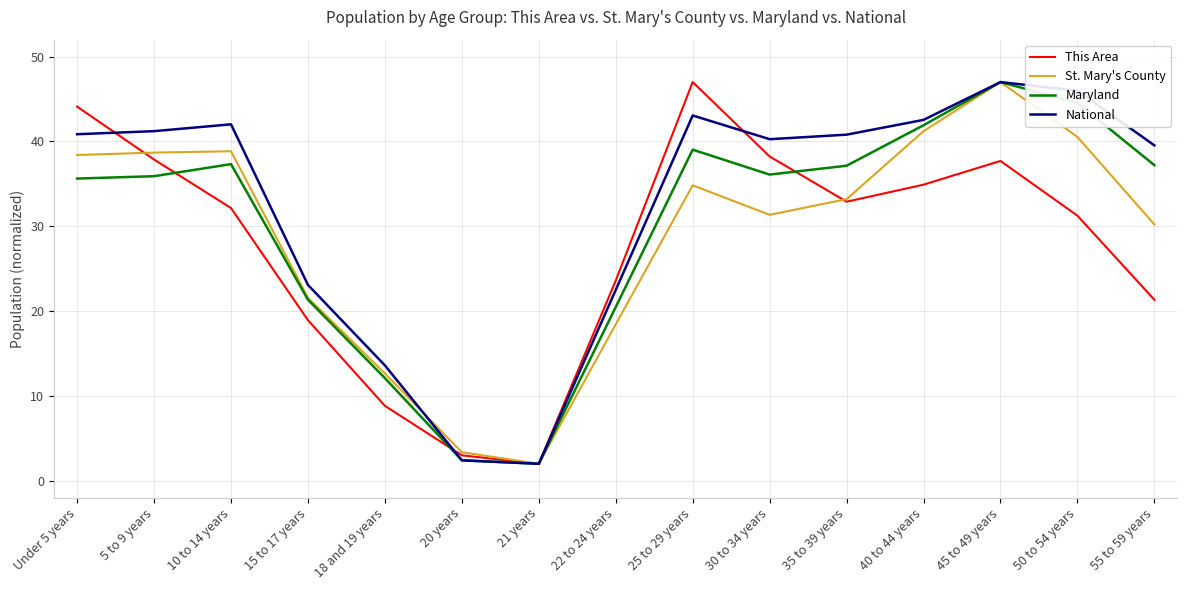

Where does the St. Mary's County series first go above 33?

Under 5 years